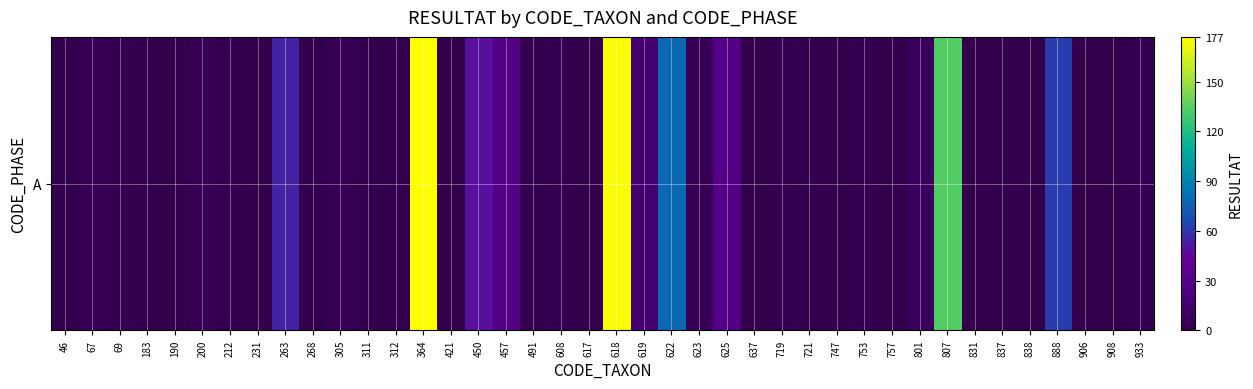

What is the difference between the values at 622 and 450?

30